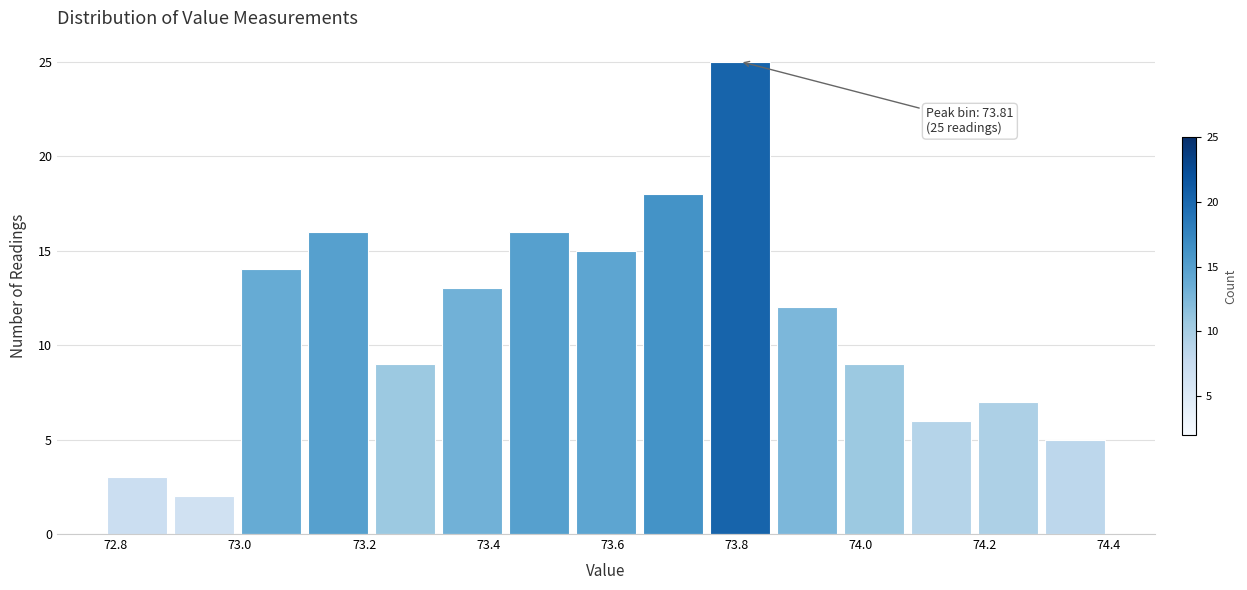

Which range on the x-axis has the tallest bar?

73.752 to 73.860